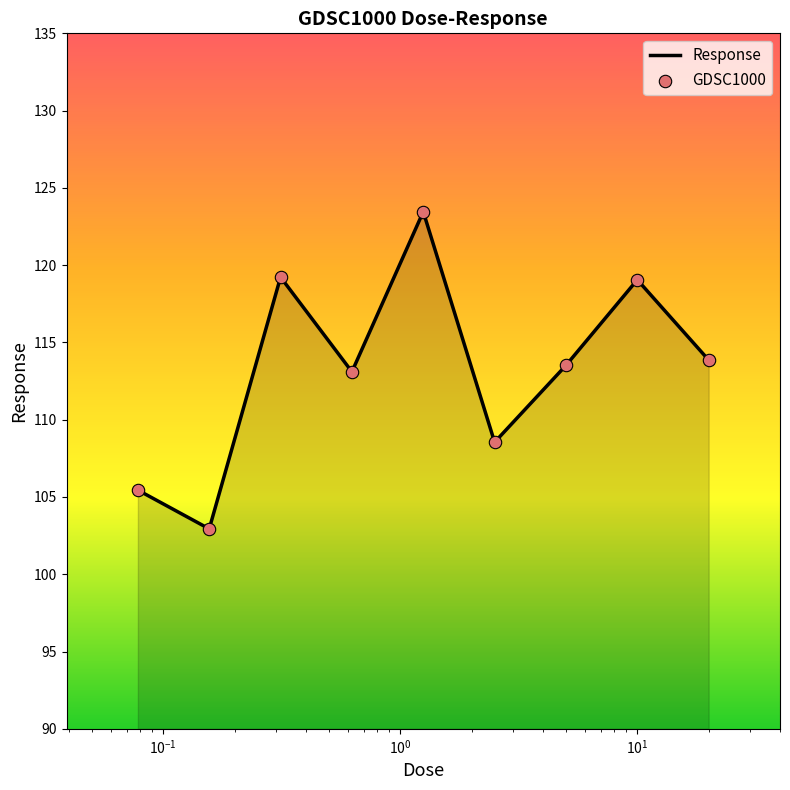

What is the minimum value shown in the chart?

102.9